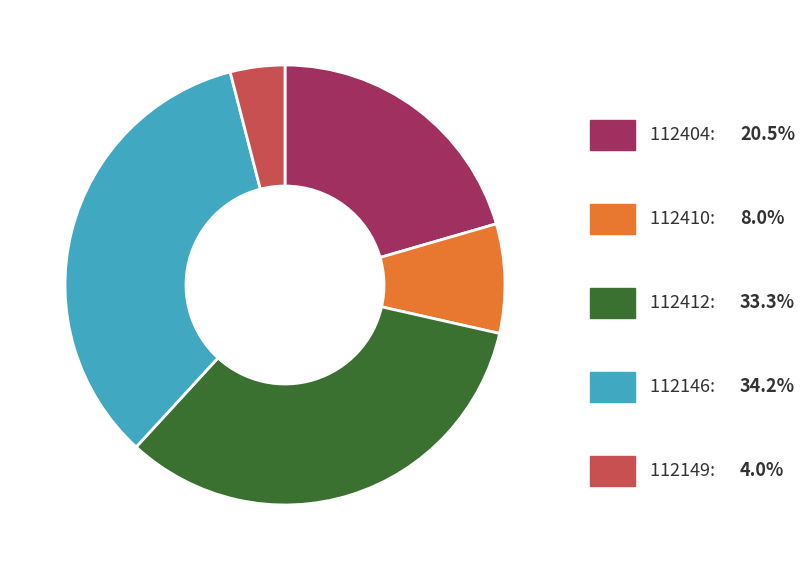

Is there any slice that represents more than half of the pie?

No